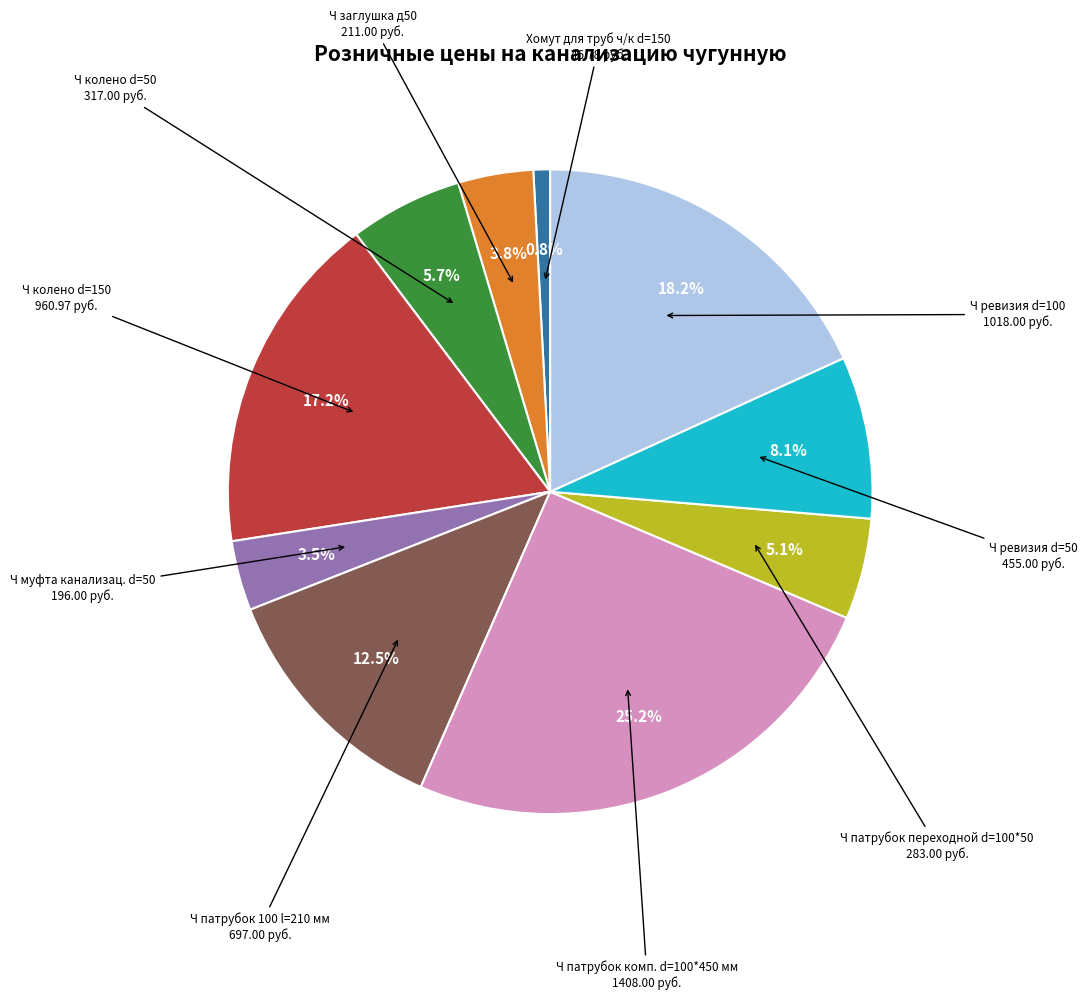

Is there a majority slice in this chart?

No